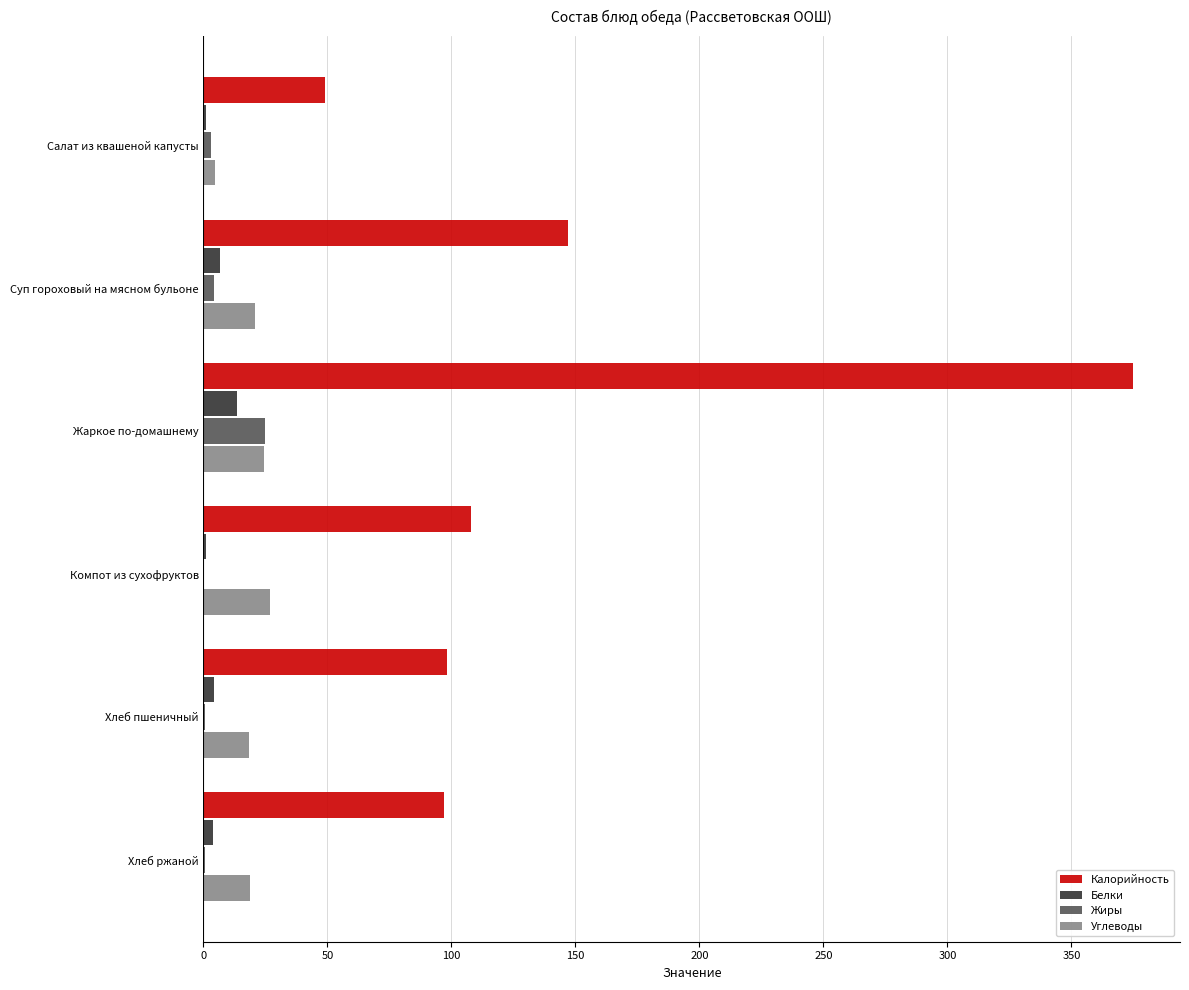

What is the sum of all Жиры values?

33.6